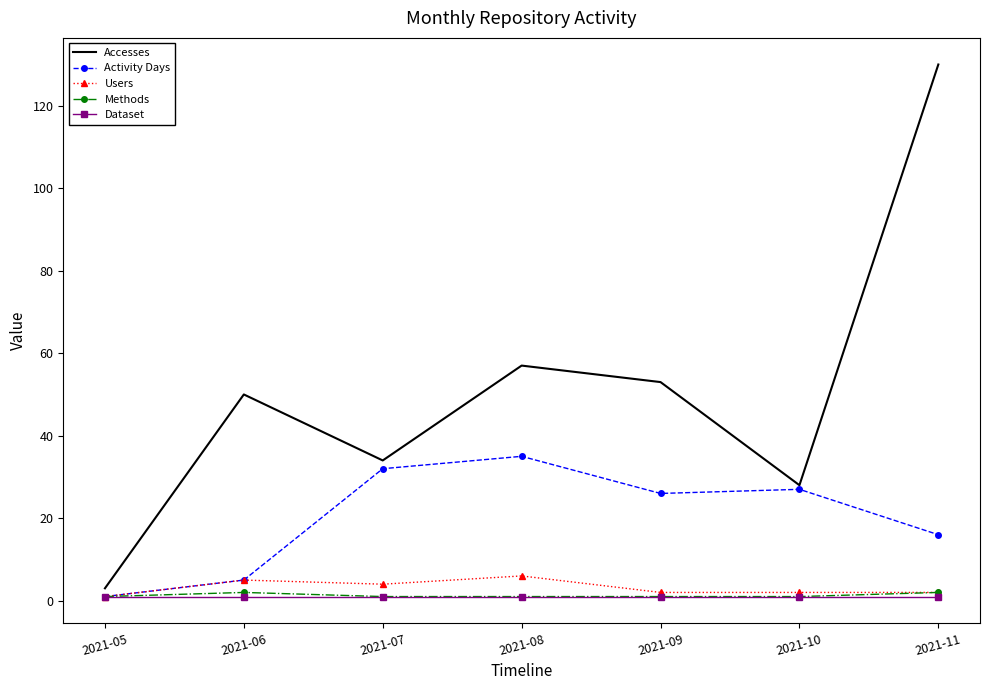

Reading left to right, what are all the values shown in this chart?

Accesses: 2021-05=3	2021-06=50	2021-07=34	2021-08=57	2021-09=53	2021-10=28	2021-11=130
Activity Days: 2021-05=1	2021-06=5	2021-07=32	2021-08=35	2021-09=26	2021-10=27	2021-11=16
Users: 2021-05=1	2021-06=5	2021-07=4	2021-08=6	2021-09=2	2021-10=2	2021-11=2
Methods: 2021-05=1	2021-06=2	2021-07=1	2021-08=1	2021-09=1	2021-10=1	2021-11=2
Dataset: 2021-05=1	2021-06=1	2021-07=1	2021-08=1	2021-09=1	2021-10=1	2021-11=1